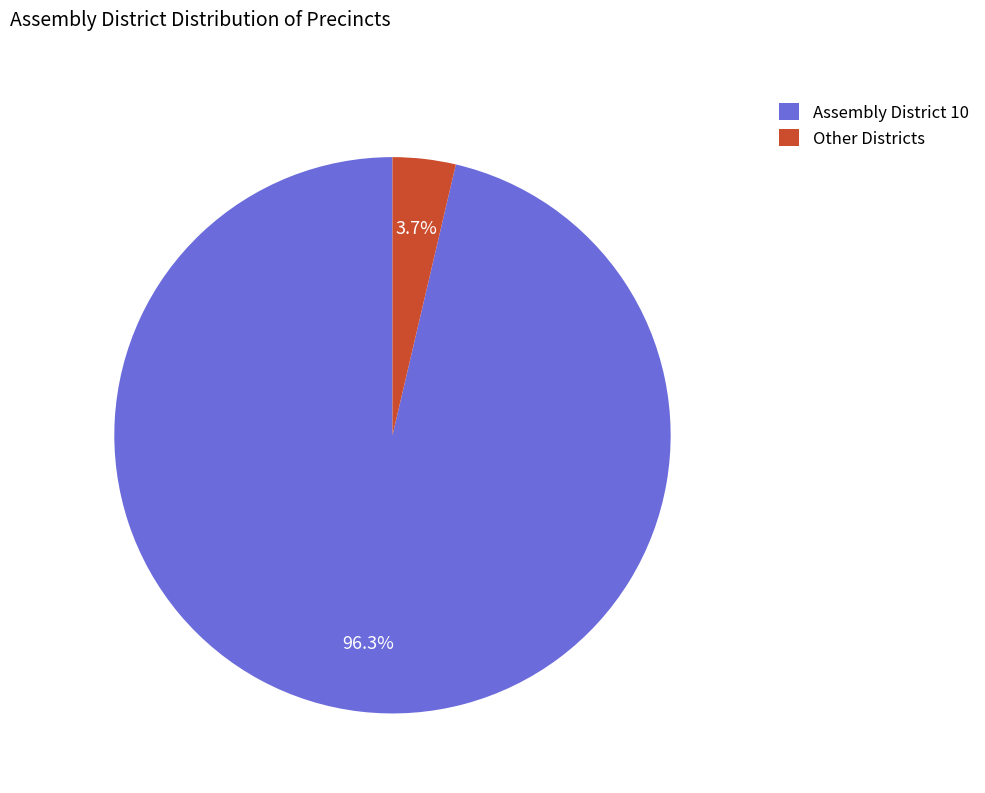

Which category has the biggest portion of the pie?

Assembly District 10